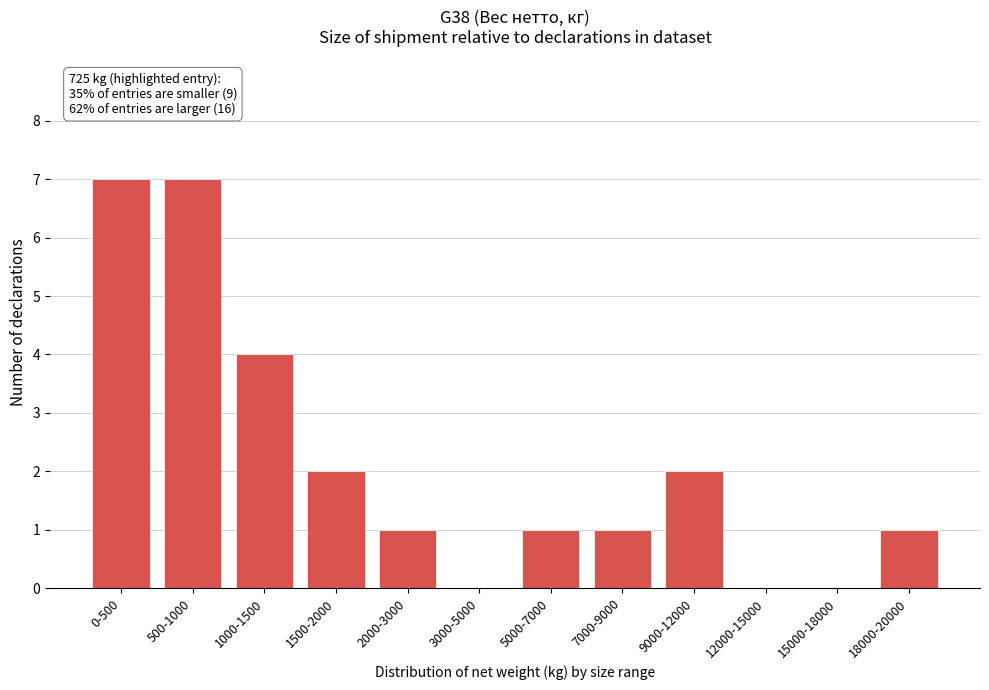

Reading left to right, transcribe all the data shown in this chart.

0-500=7	500-1000=7	1000-1500=4	1500-2000=2	2000-3000=1	3000-5000=0	5000-7000=1	7000-9000=1	9000-12000=2	12000-15000=0	15000-18000=0	18000-20000=1